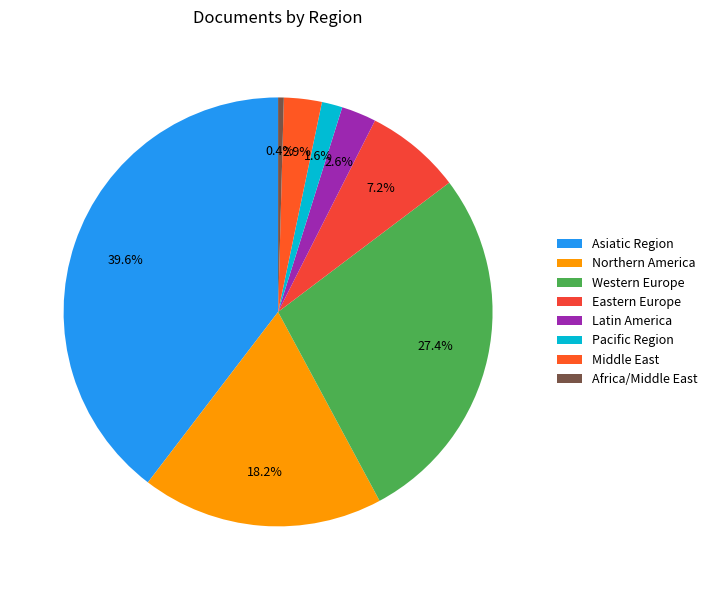

Count the number of slices in the pie.

8